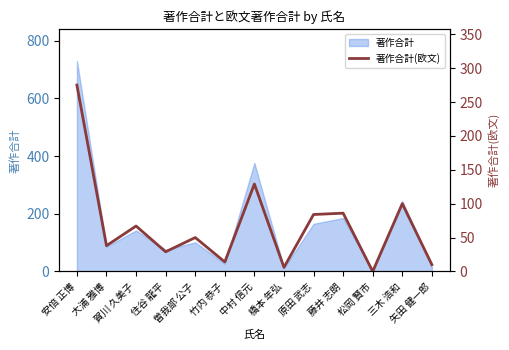

At which category does the chart reach its minimum across all series?

松岡 賢市